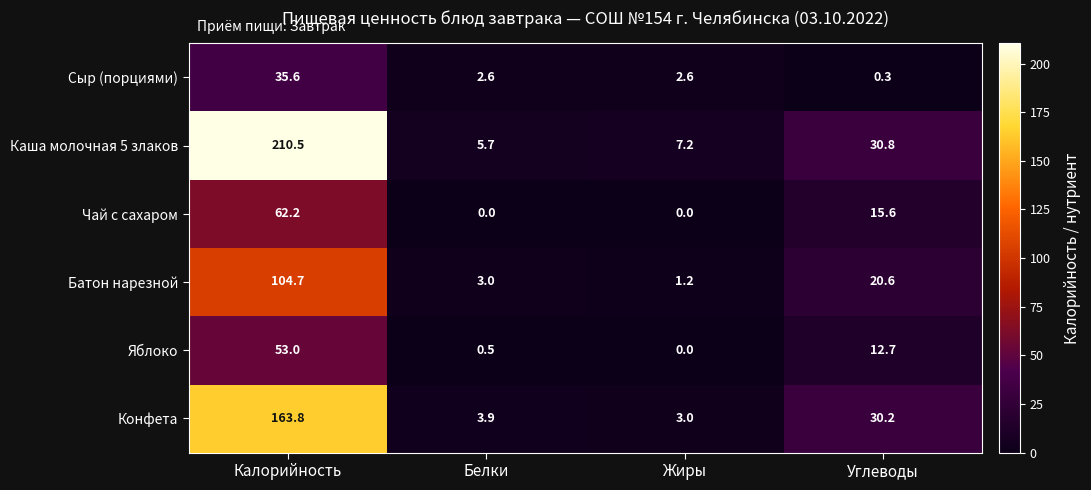

Between Белки and Жиры, which series saw the biggest shift?

Батон нарезной